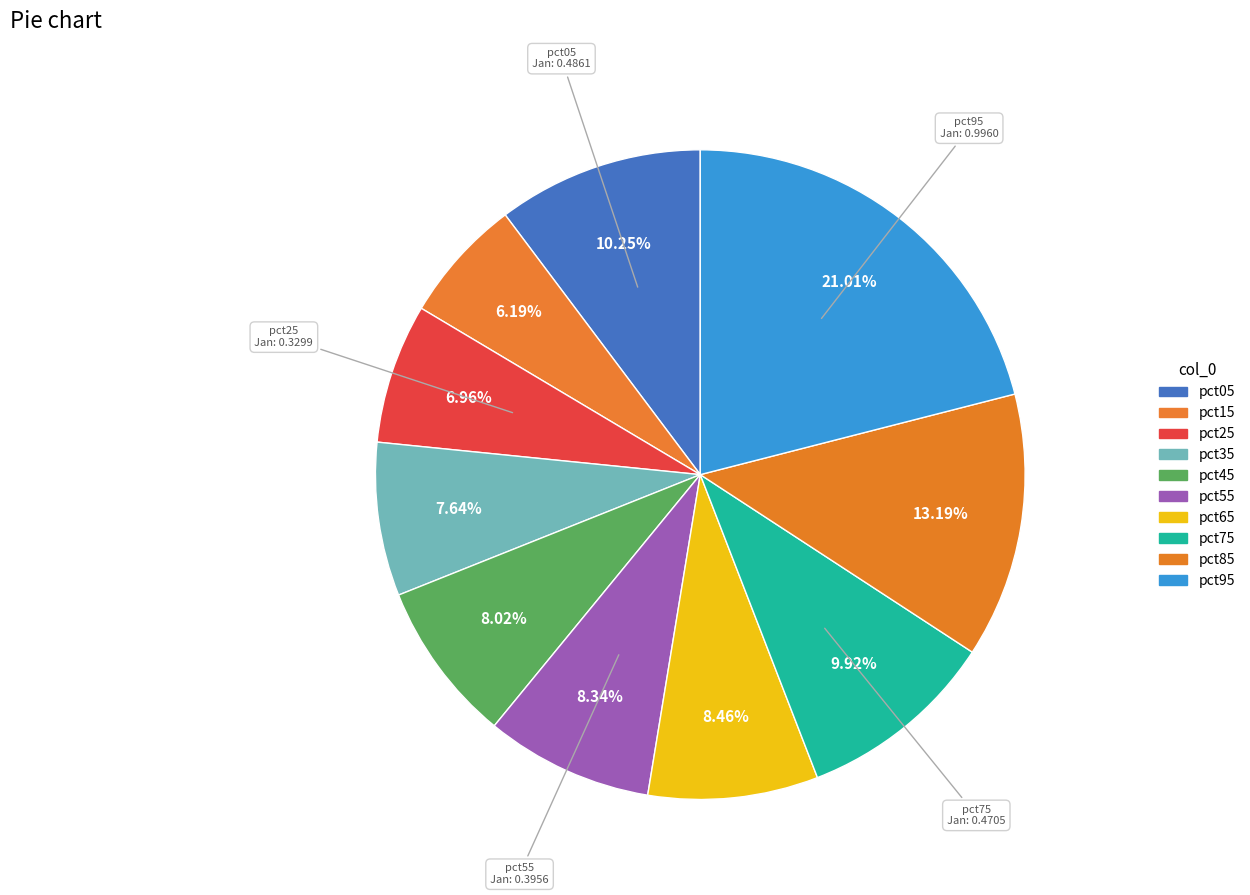

Do pct15 and pct35 together represent more than half of the pie?

No